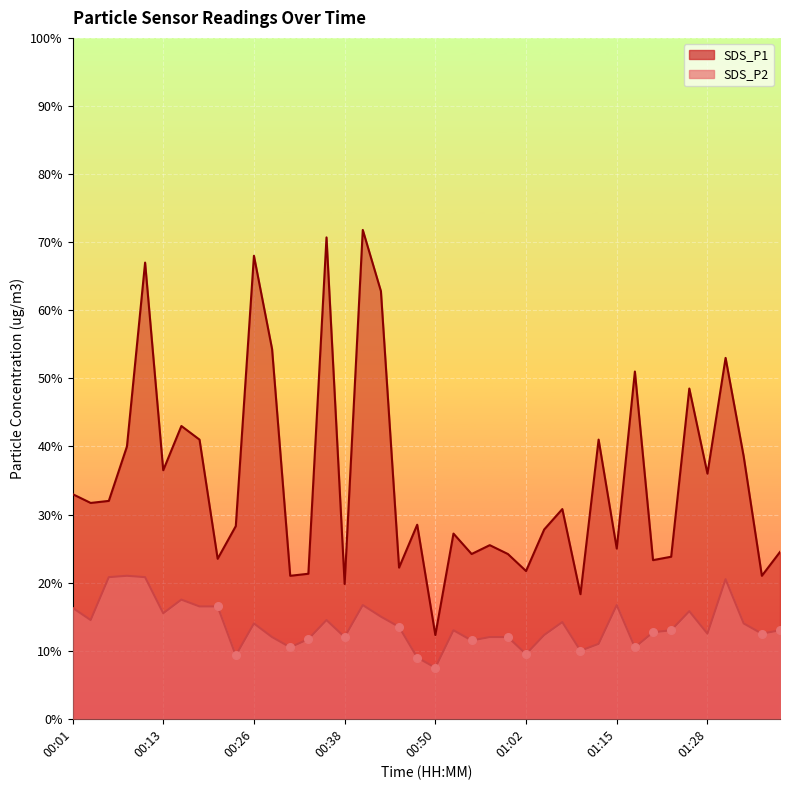

Which series reaches the minimum Y coordinate?

SDS_P2